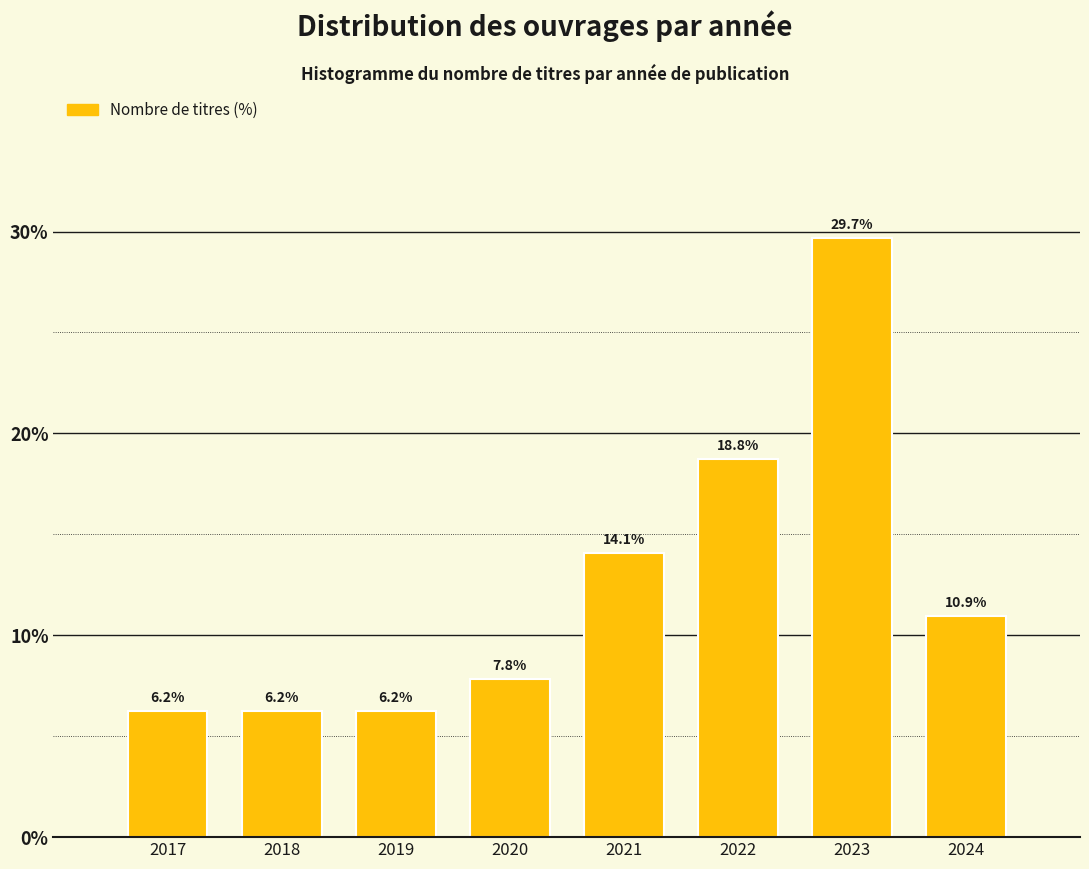

True or false: the data shows 10.9 at 2024.

True